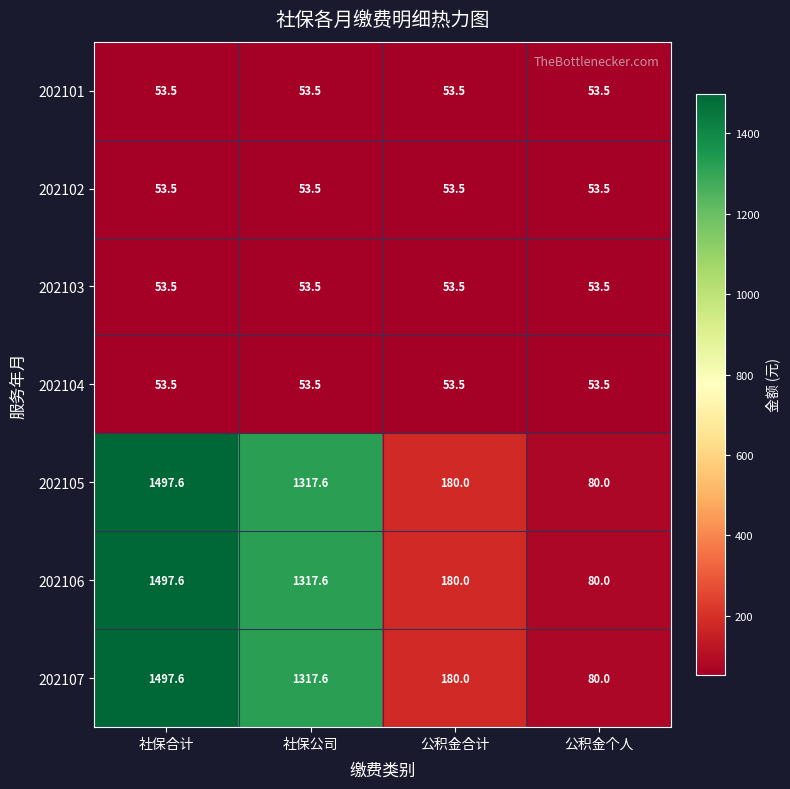

What is the spread (max minus min) of values at 公积金合计?

126.5